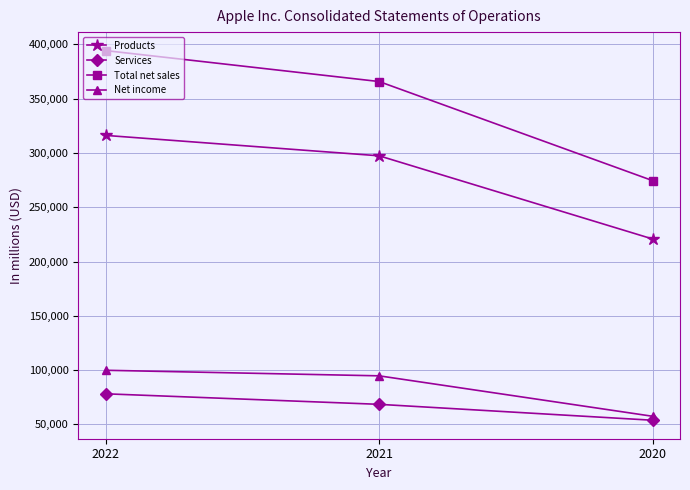

How many lines are shown in the chart?

4